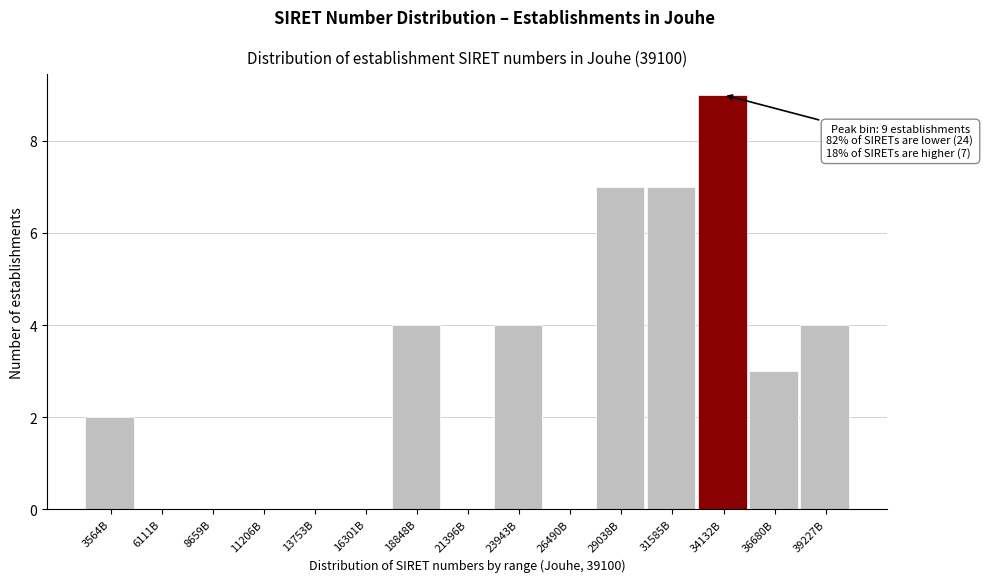

Reading right to left, extract all data points from this chart.

39227B=4	36680B=3	34132B=9	31585B=7	29038B=7	26490B=0	23943B=4	21396B=0	18848B=4	16301B=0	13753B=0	11206B=0	8659B=0	6111B=0	3564B=2